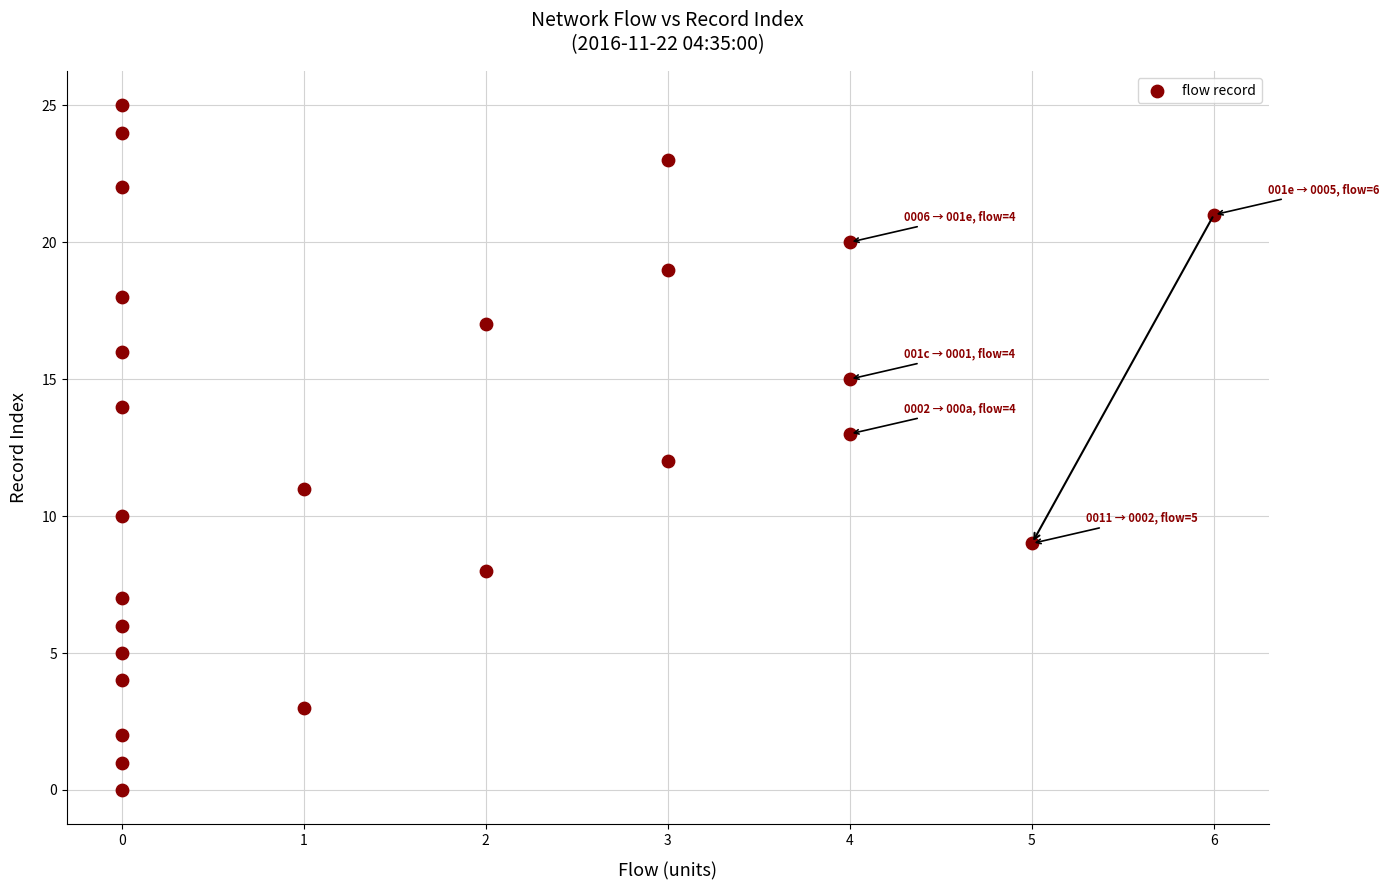

What is the range of X values (max minus min)?

6